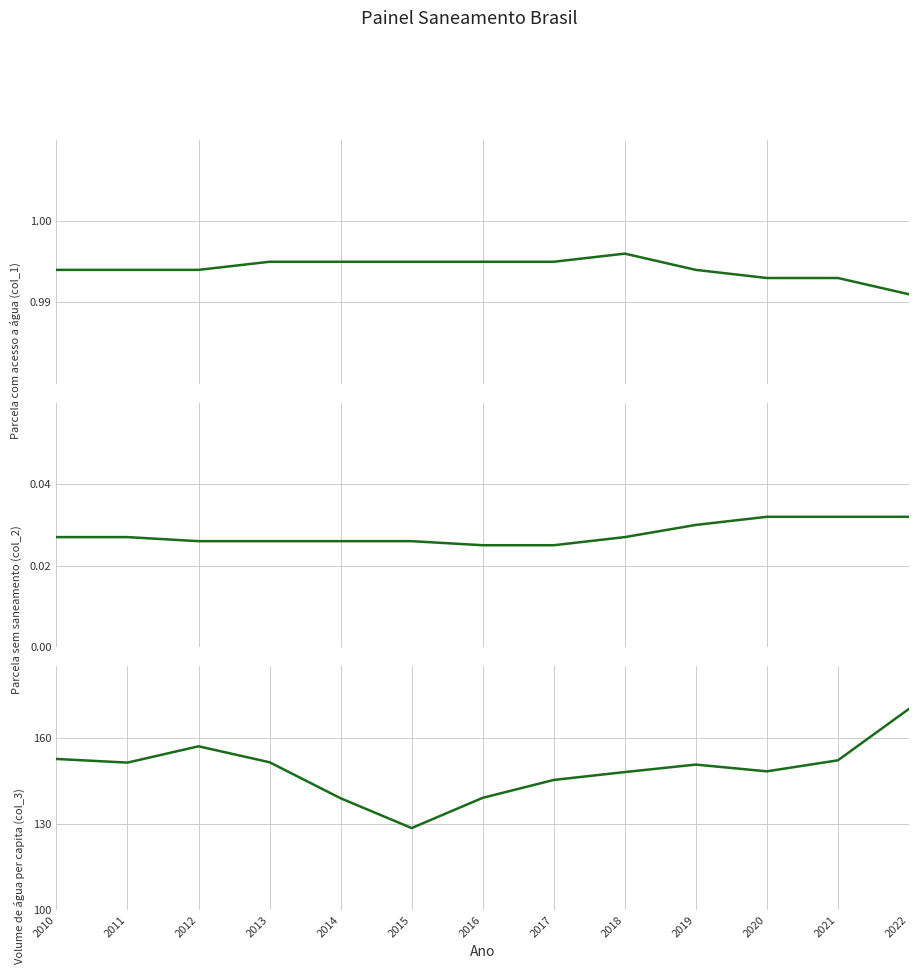

True or false: Parcela sem saneamento (col_2) and Volume de água per capita (col_3) cross at least once.

False